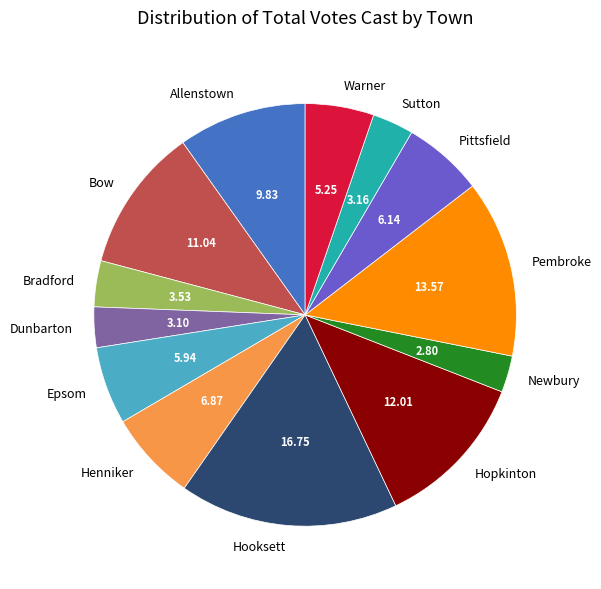

Does any single category account for the majority?

No